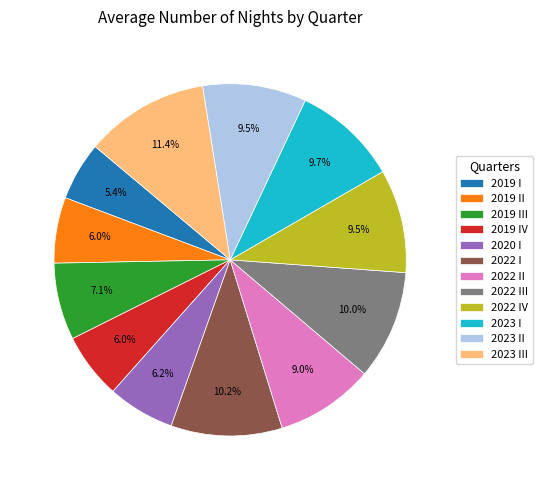

To the nearest percent, what portion does 2019 I represent?

5%